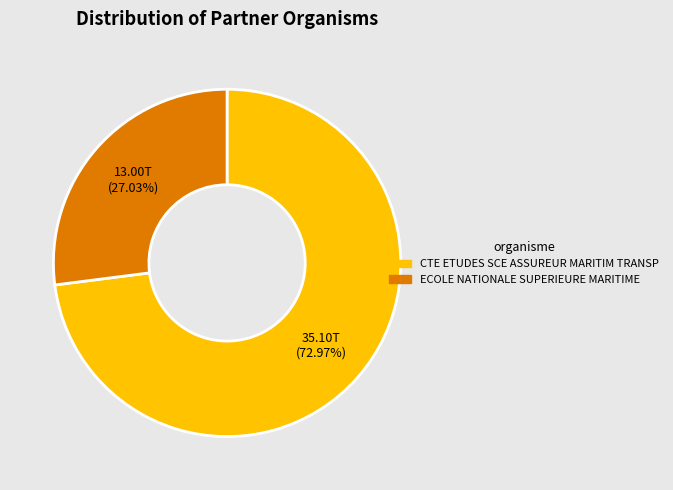

Between ECOLE NATIONALE SUPERIEURE MARITIME and CTE ETUDES SCE ASSUREUR MARITIM TRANSP, which is larger?

CTE ETUDES SCE ASSUREUR MARITIM TRANSP